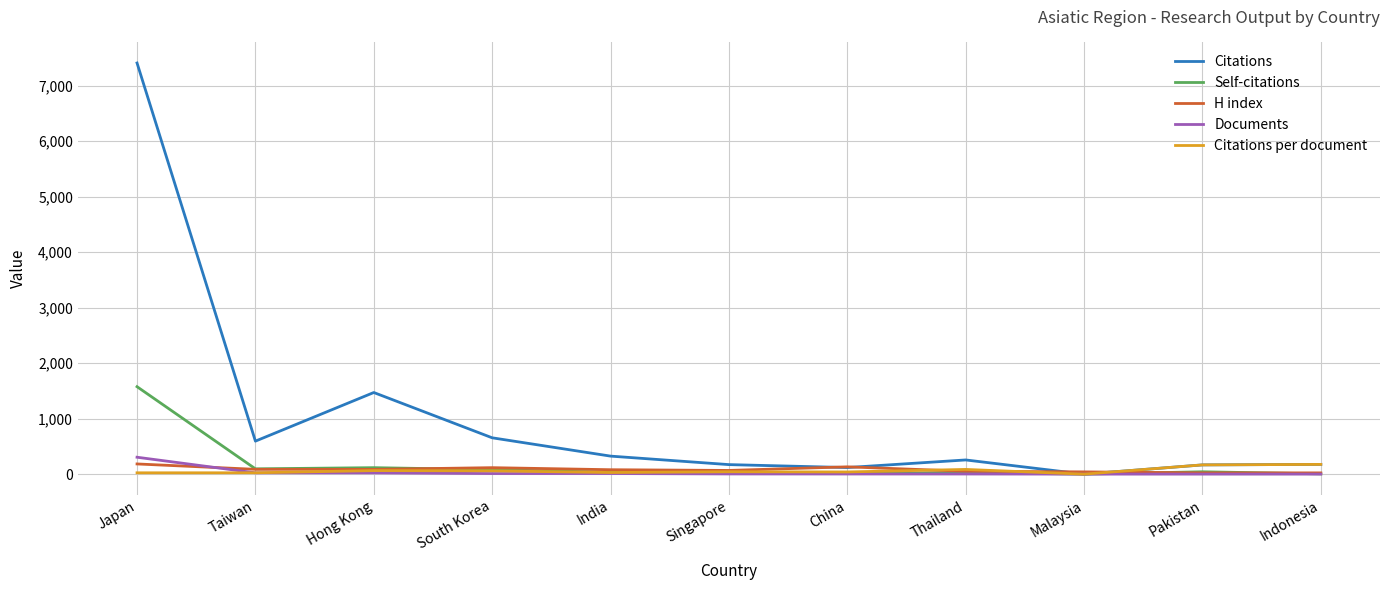

How many lines are shown in the chart?

5